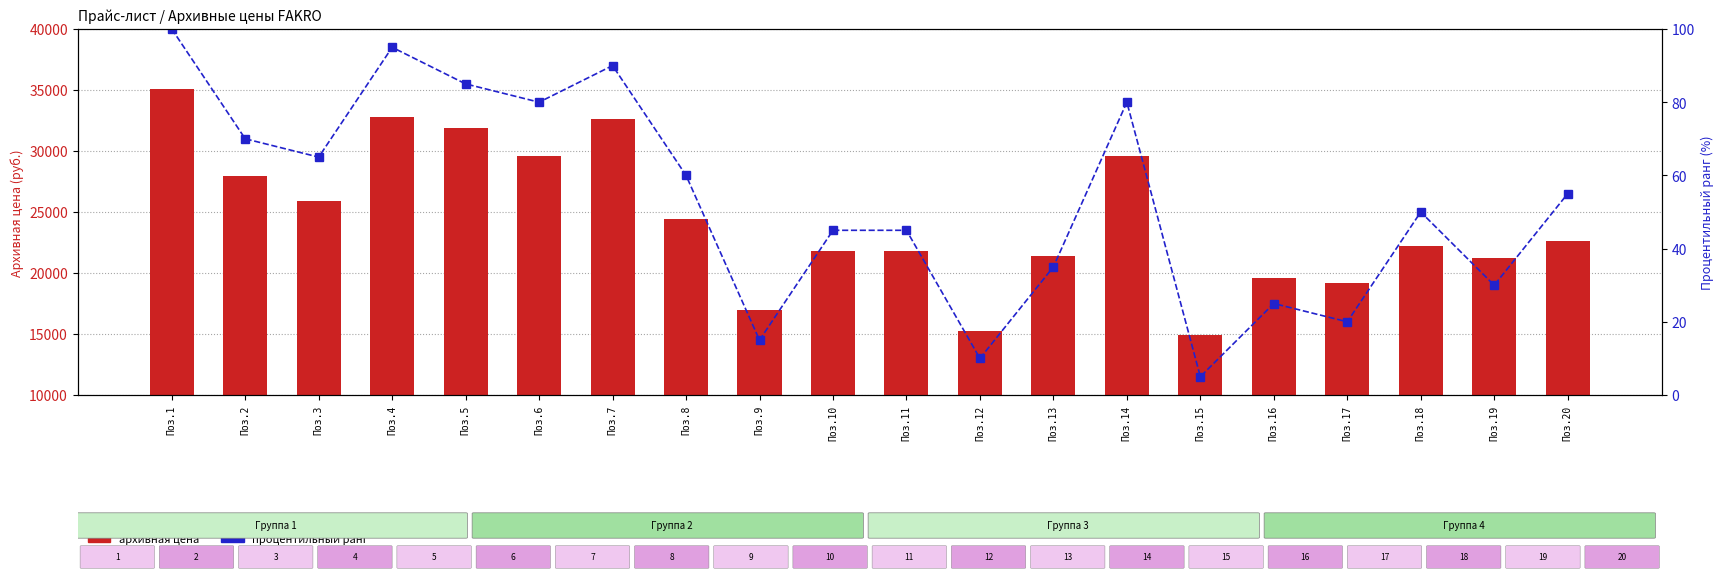

What are all the series names shown in the legend?

Архивная цена, Процентильный ранг